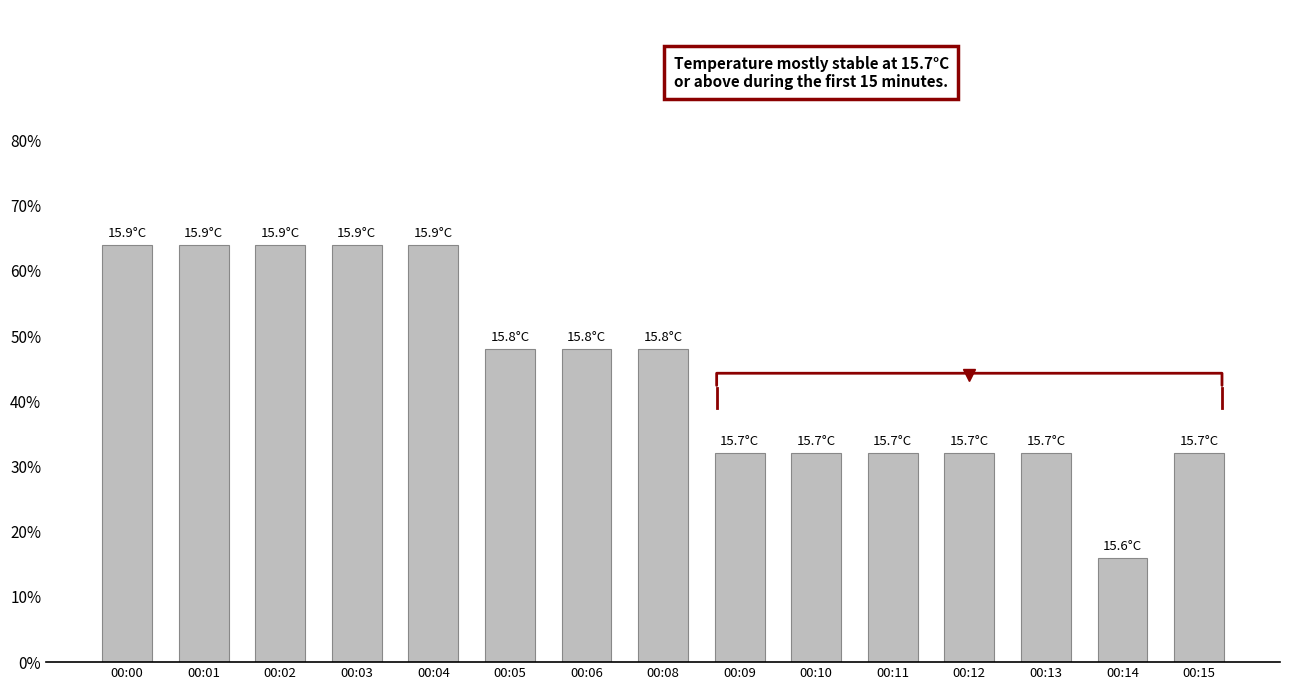

How many bars are there in total?

15